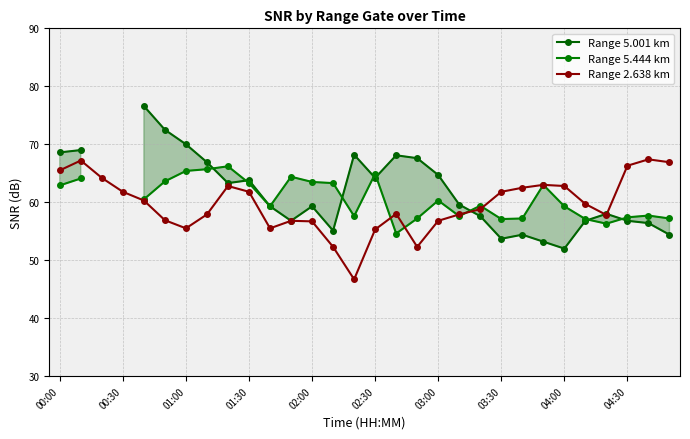

Count the number of data series in this chart.

3